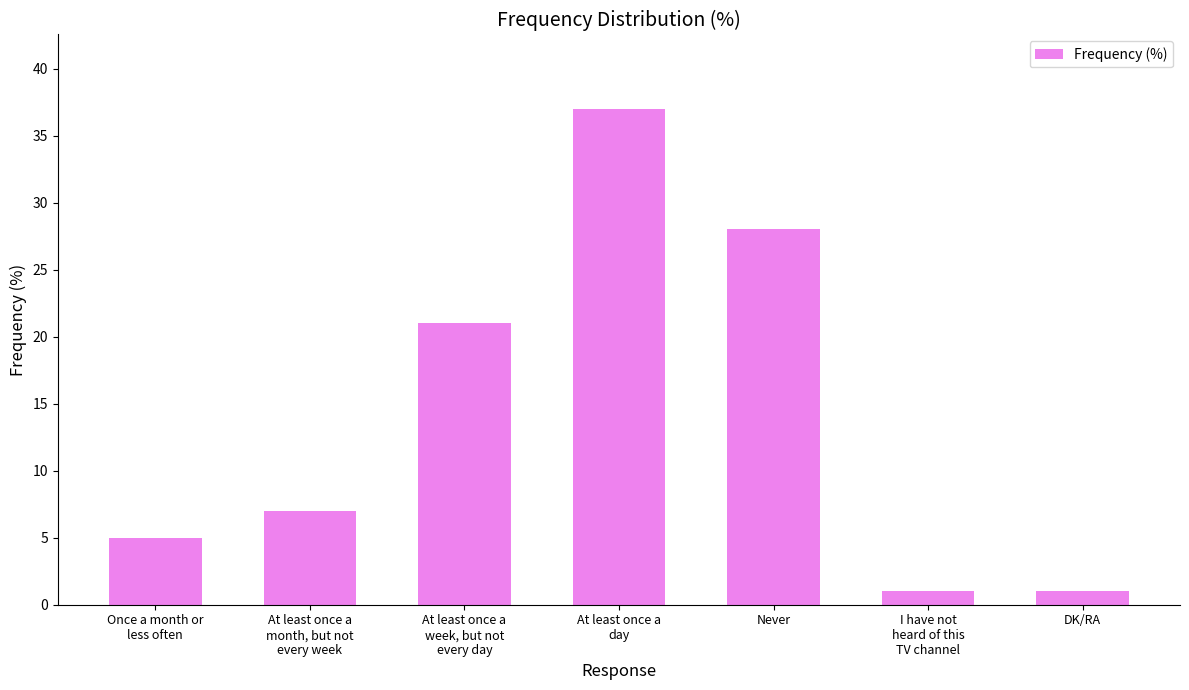

How many bars are there in total?

7